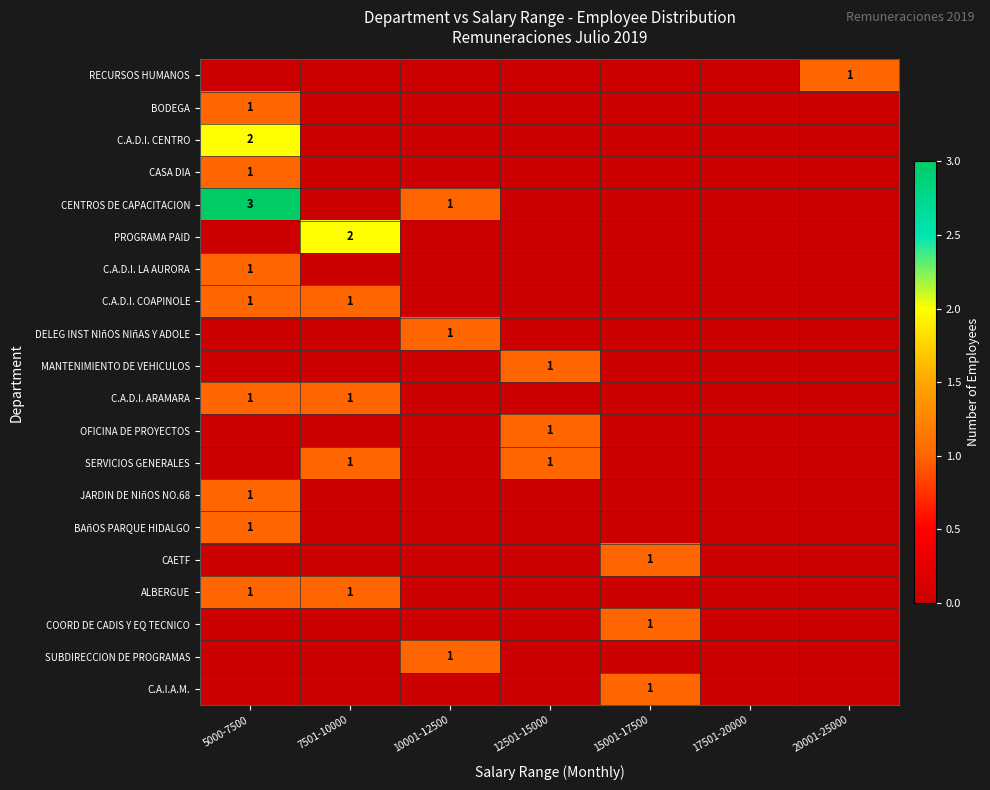

Which series has the largest total across all categories?

CENTROS DE CAPACITACION